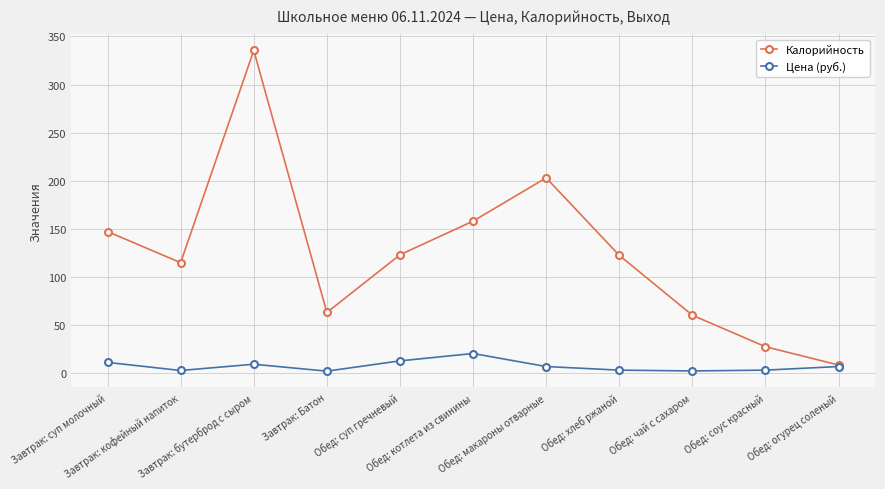

Rank the series by their average value, from highest to lowest.

Калорийность, Цена (руб.)